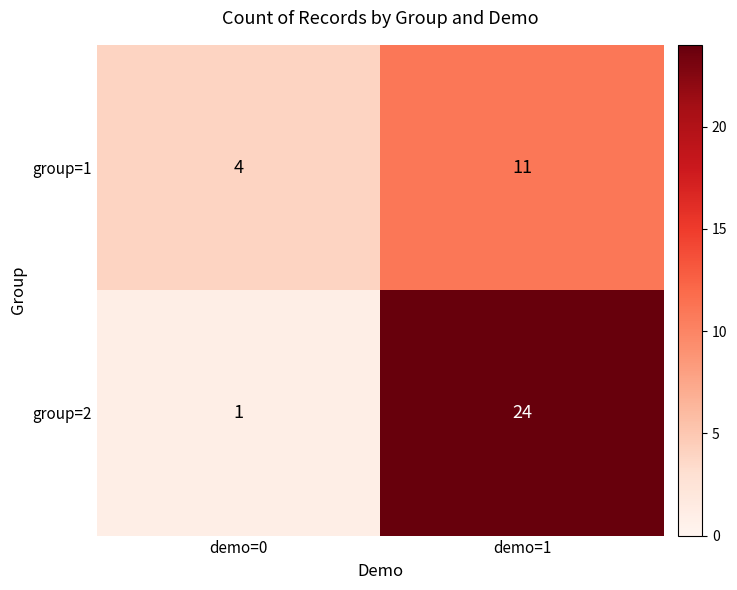

Which series has the largest total across all categories?

group=2